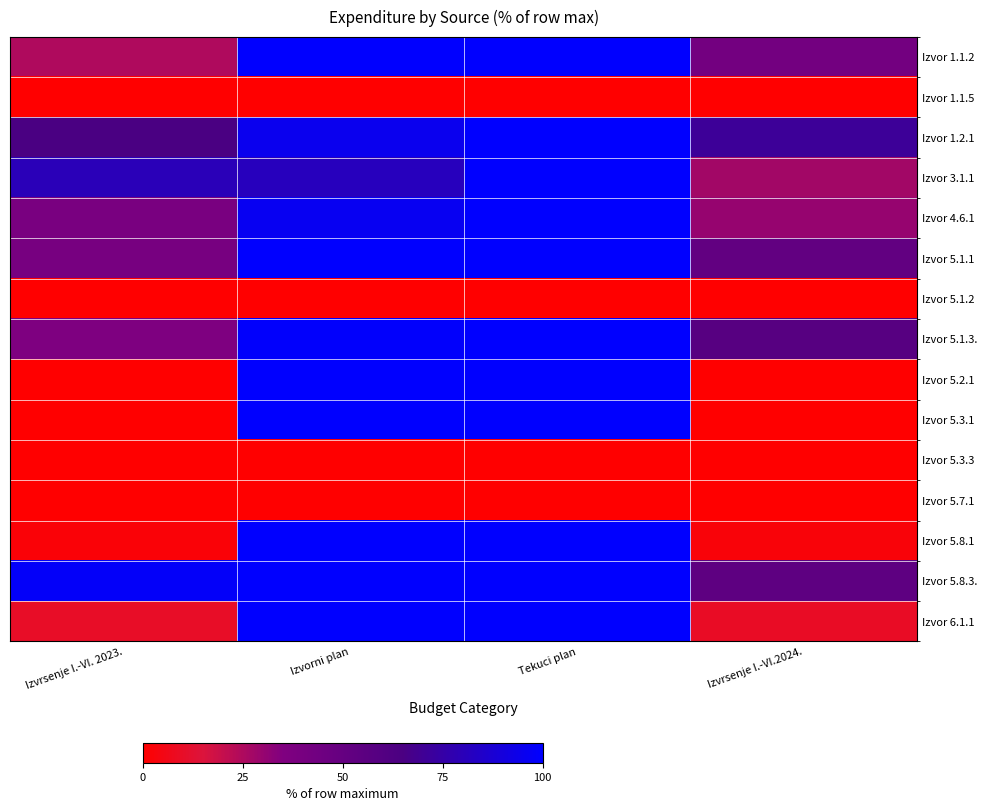

At which category is the sum across all series the highest?

Tekuci plan